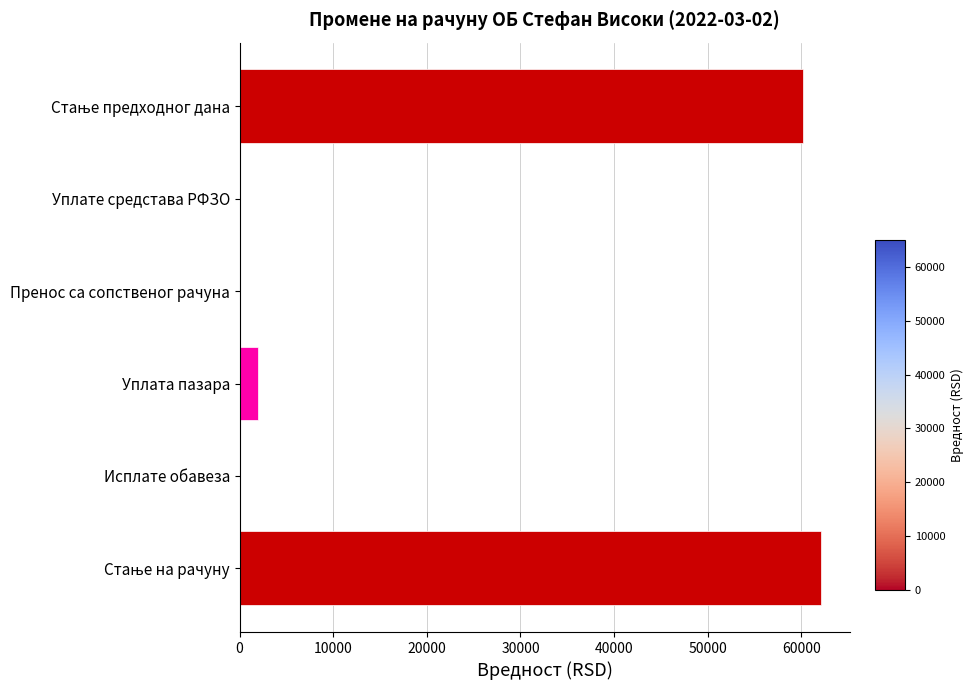

What is the average value?

20697.2